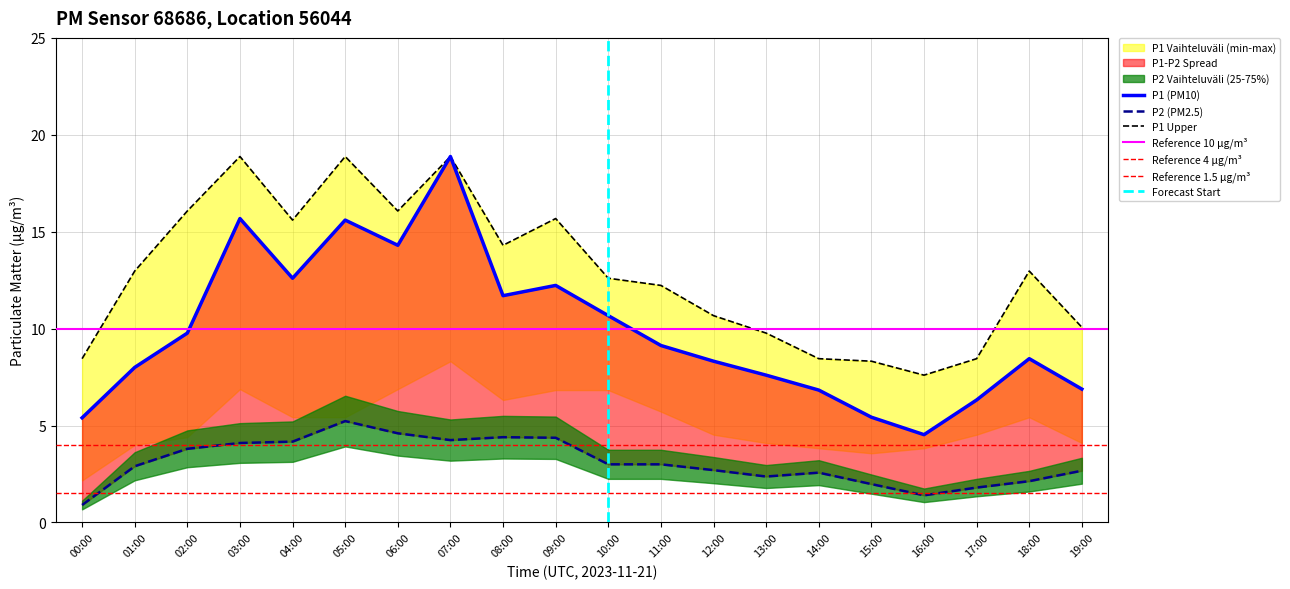

Which has a higher value, 18:00 or 14:00?

18:00